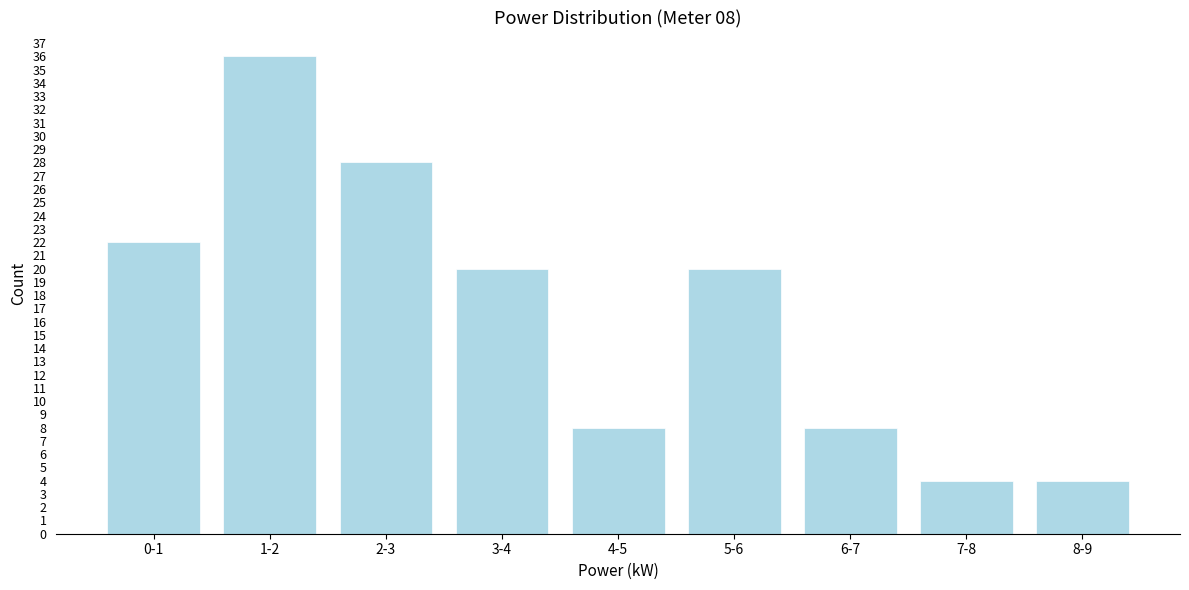

Reading left to right, transcribe all the data shown in this chart.

0-1=22	1-2=36	2-3=28	3-4=20	4-5=8	5-6=20	6-7=8	7-8=4	8-9=4